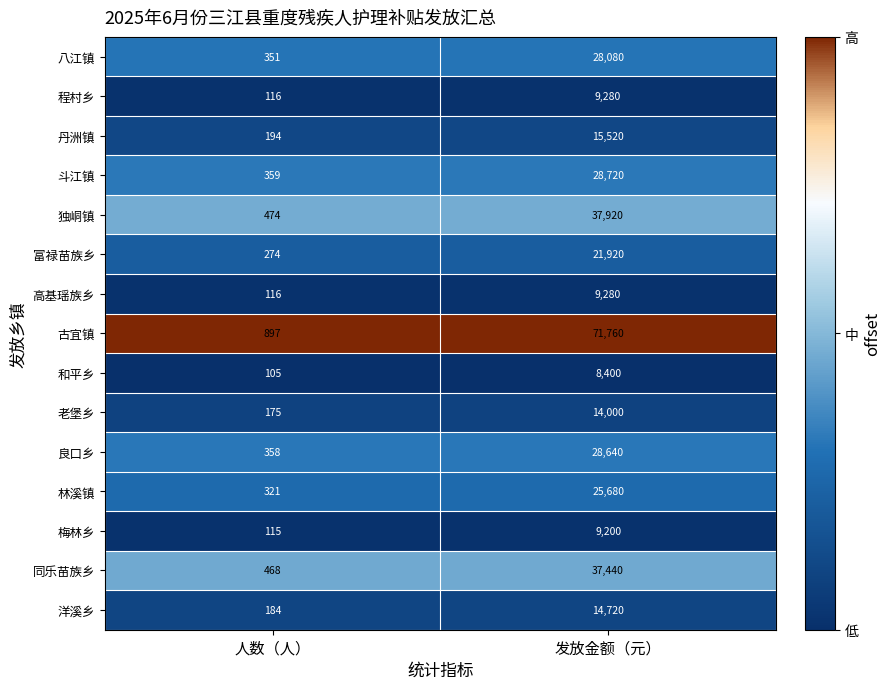

Is it true that 梅林乡 equals 9200 at 发放金额（元）?

True